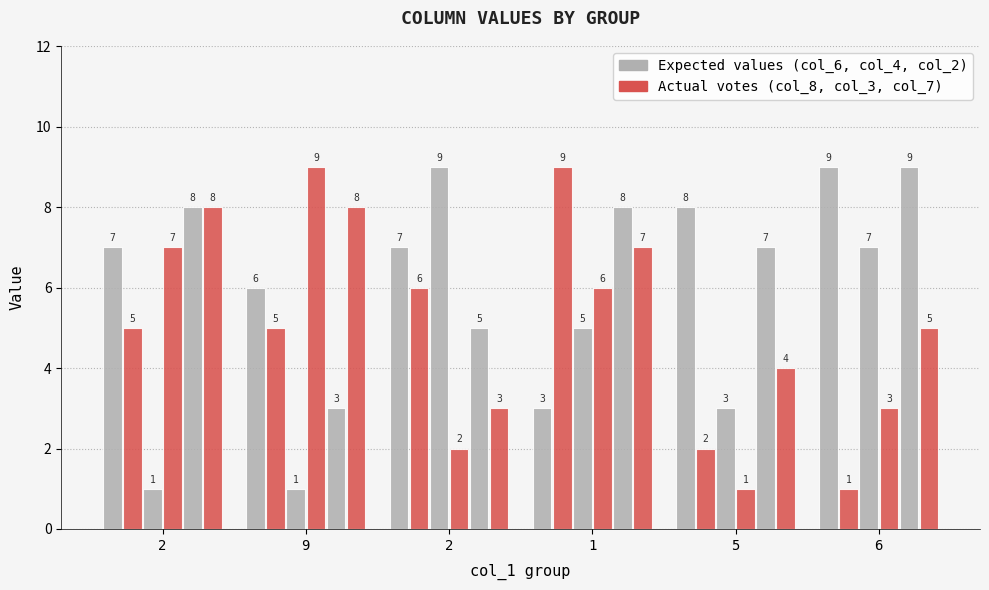

How many bars are there in total?

36